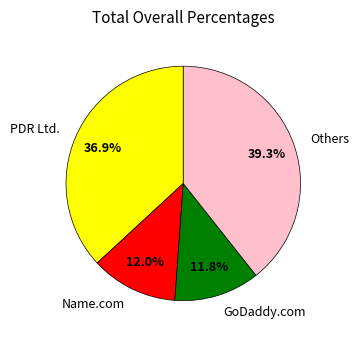

What is the largest slice in the pie chart?

Others